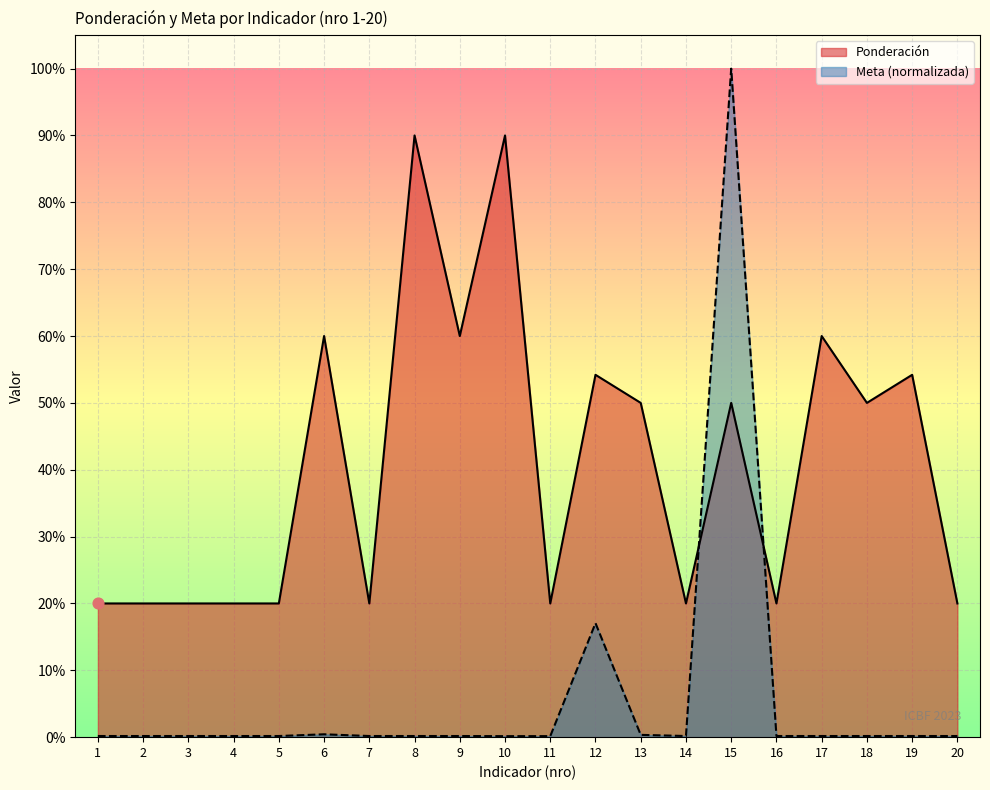

At how many categories does at least one series exceed 0?

20